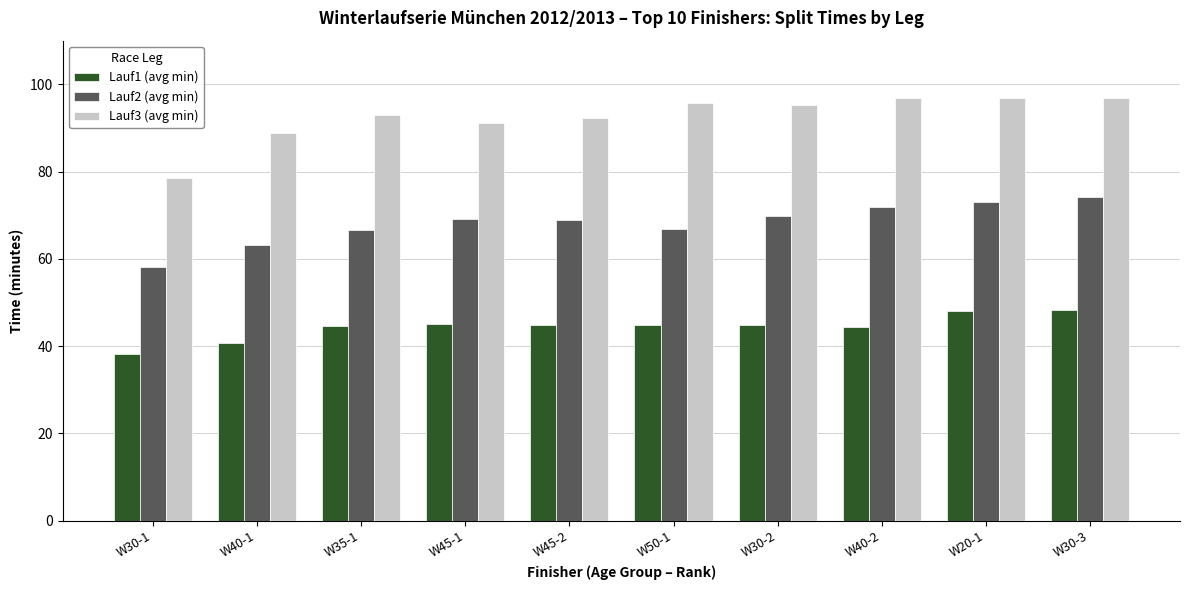

What is the sum of all Lauf2 (avg min) values?

681.6